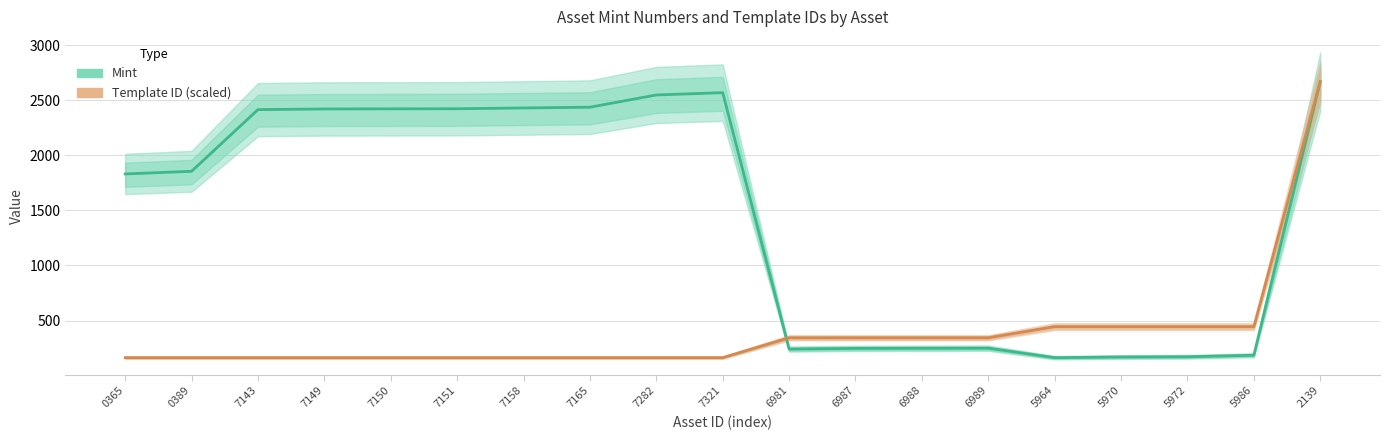

Rank the series at 7321 from highest to lowest value.

Mint, Template ID (scaled)